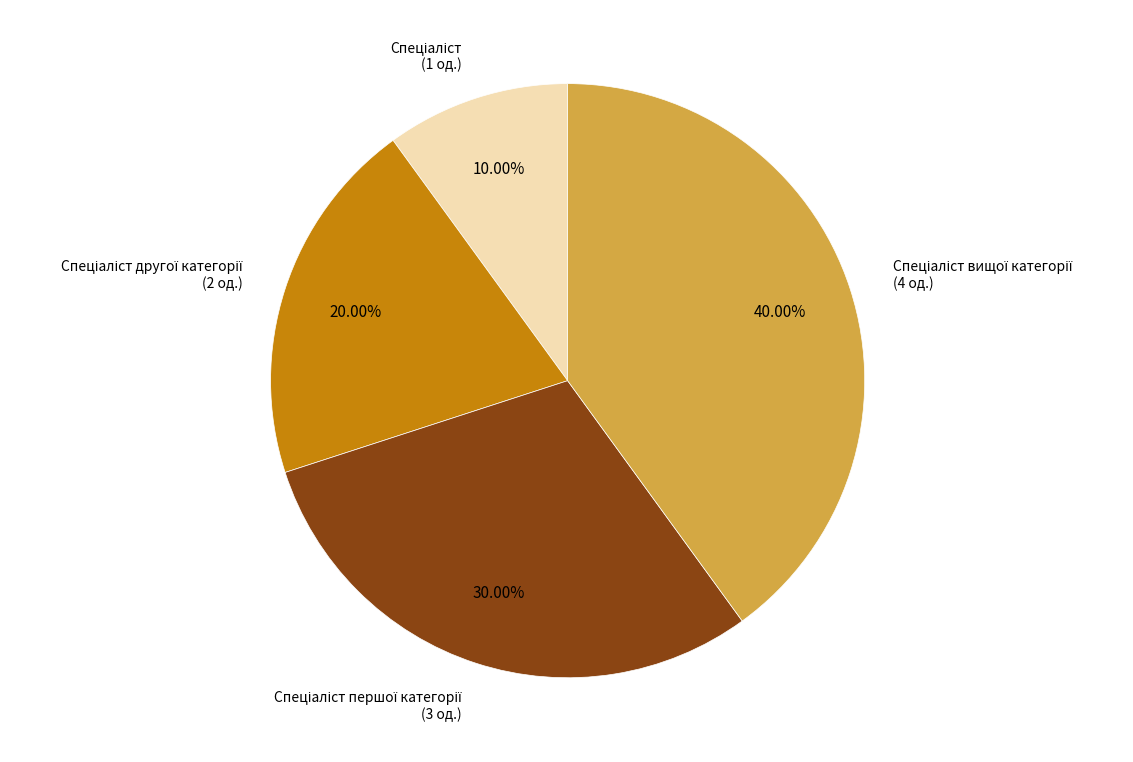

Is there a majority slice in this chart?

No